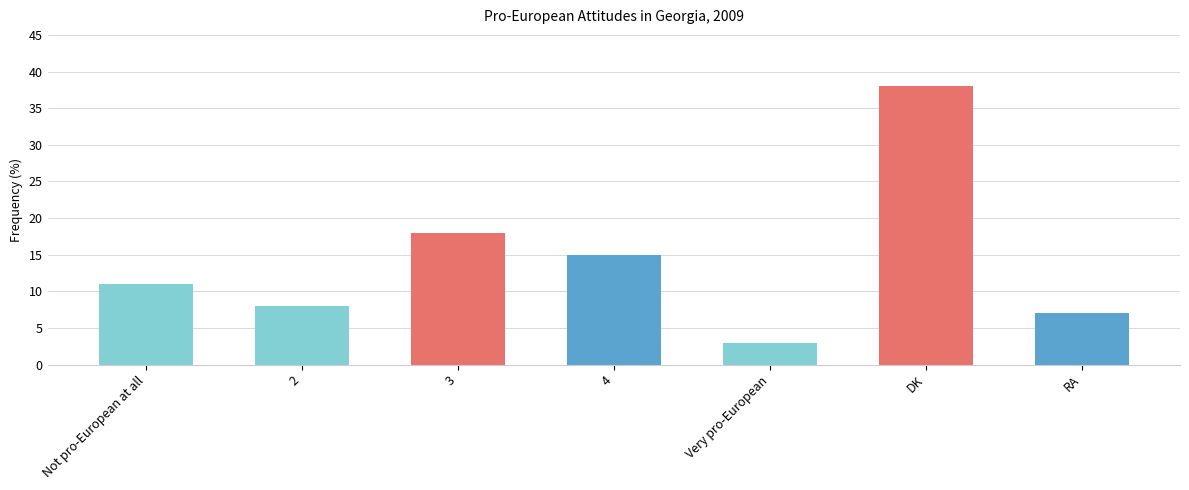

Which has a higher value, 2 or 4?

4